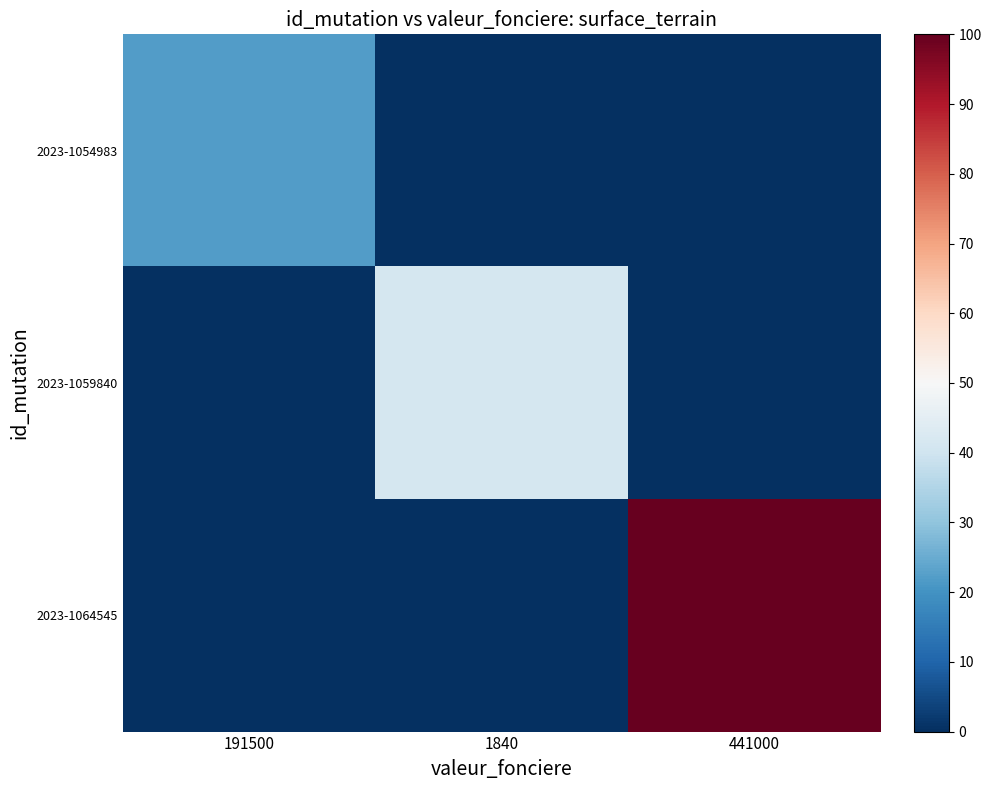

Reading left to right, extract all data points from this chart.

2023-1054983: 191500=22.1	1840=0.0	441000=0.0
2023-1059840: 191500=0.0	1840=41.1	441000=0.0
2023-1064545: 191500=0.0	1840=0.0	441000=100.0